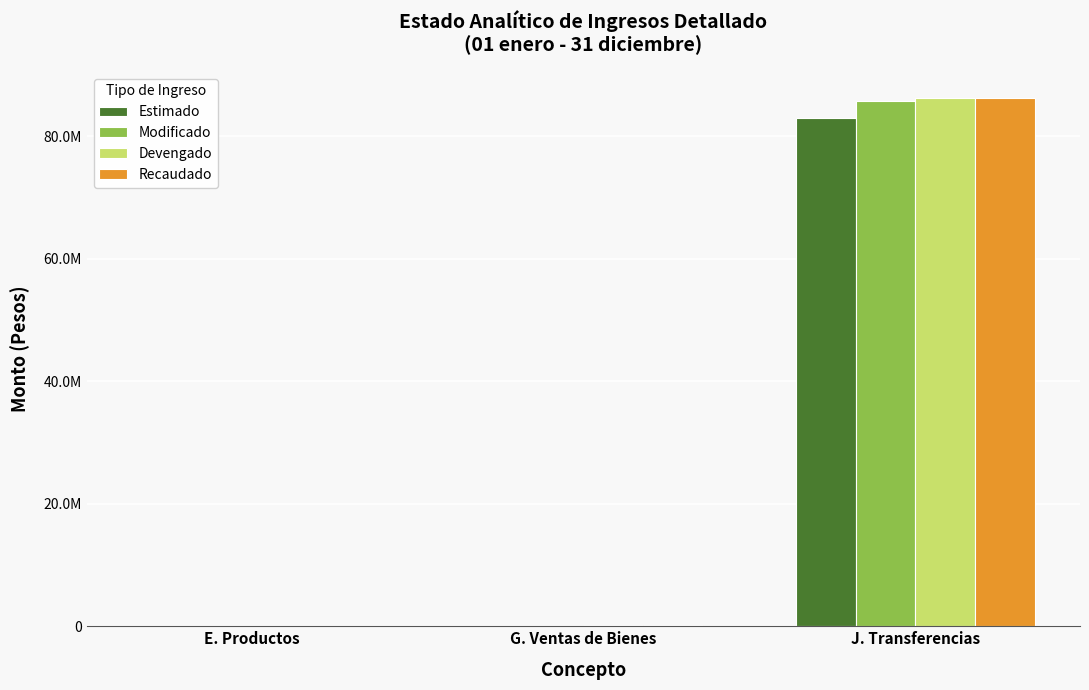

At which category is the sum across all series the highest?

J. Transferencias